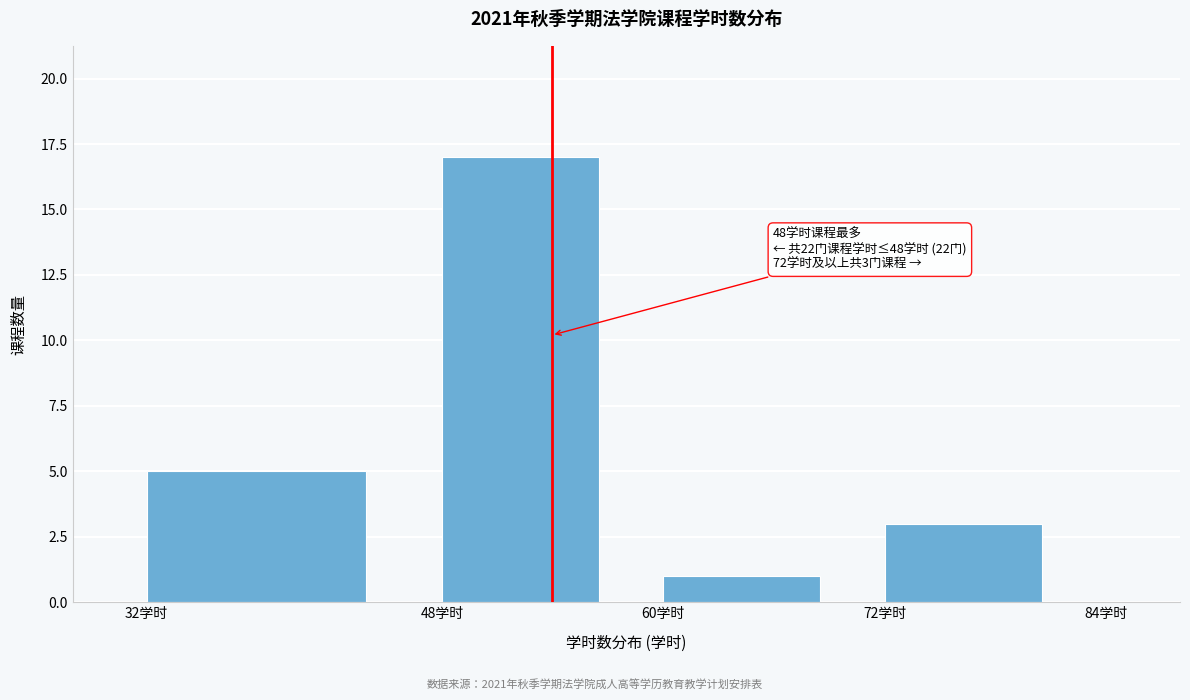

Reading left to right, transcribe all the data shown in this chart.

32学时=5	48学时=17	60学时=1	72学时=3